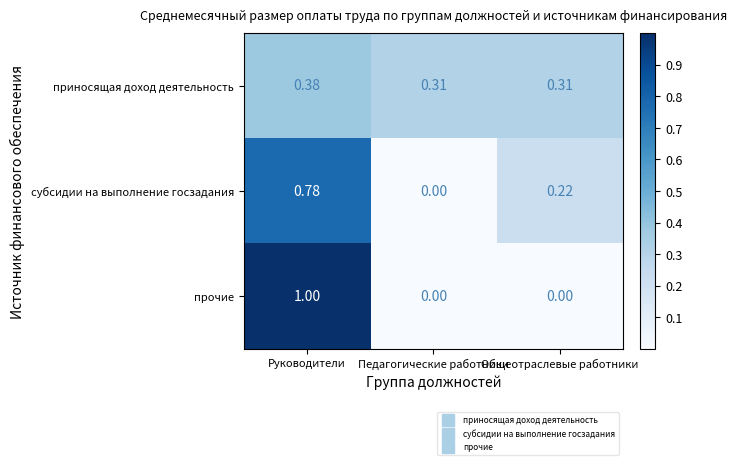

Which category has the highest value in the приносящая доход деятельность series?

Руководители